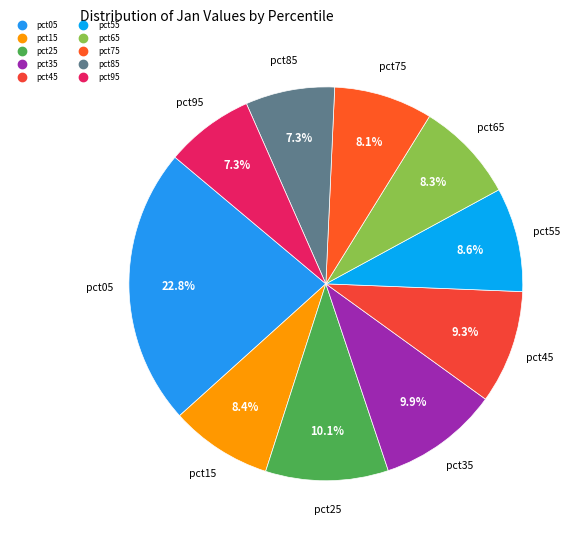

Is there a majority slice in this chart?

No